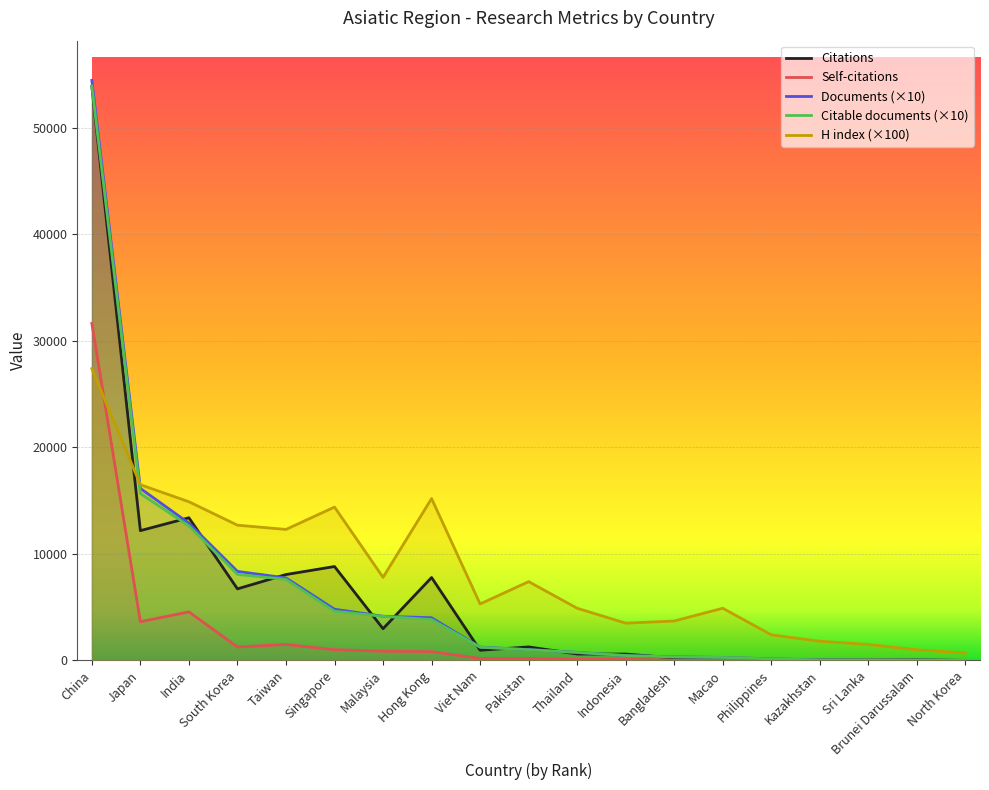

True or false: Self-citations and H index cross at least once.

True